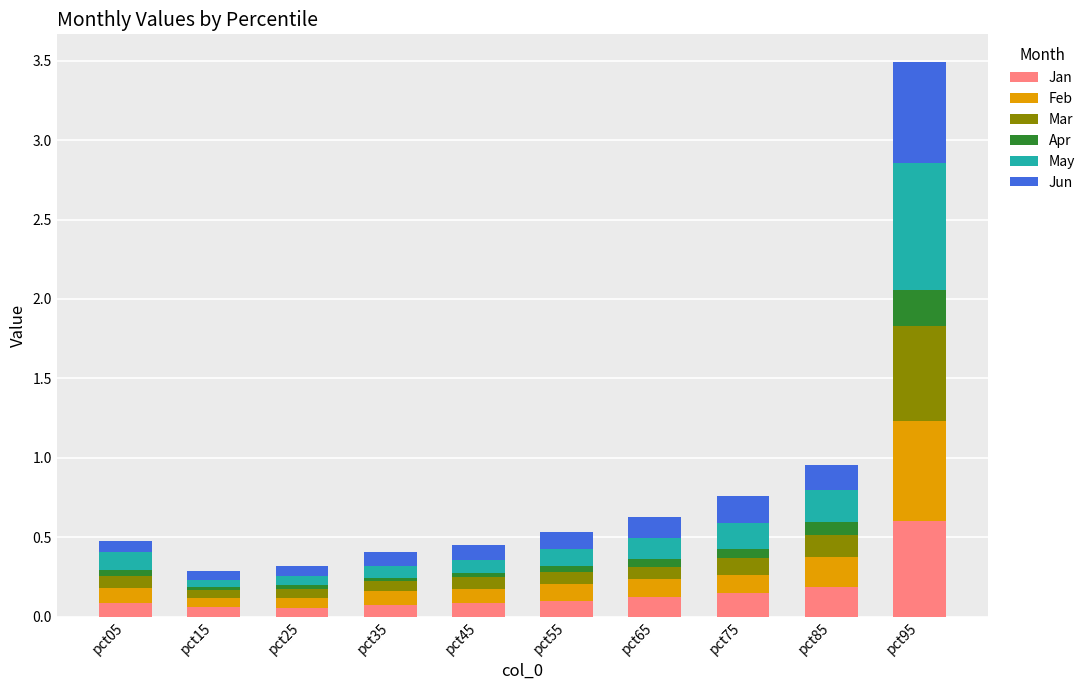

At which label does Jan reach its peak?

pct95